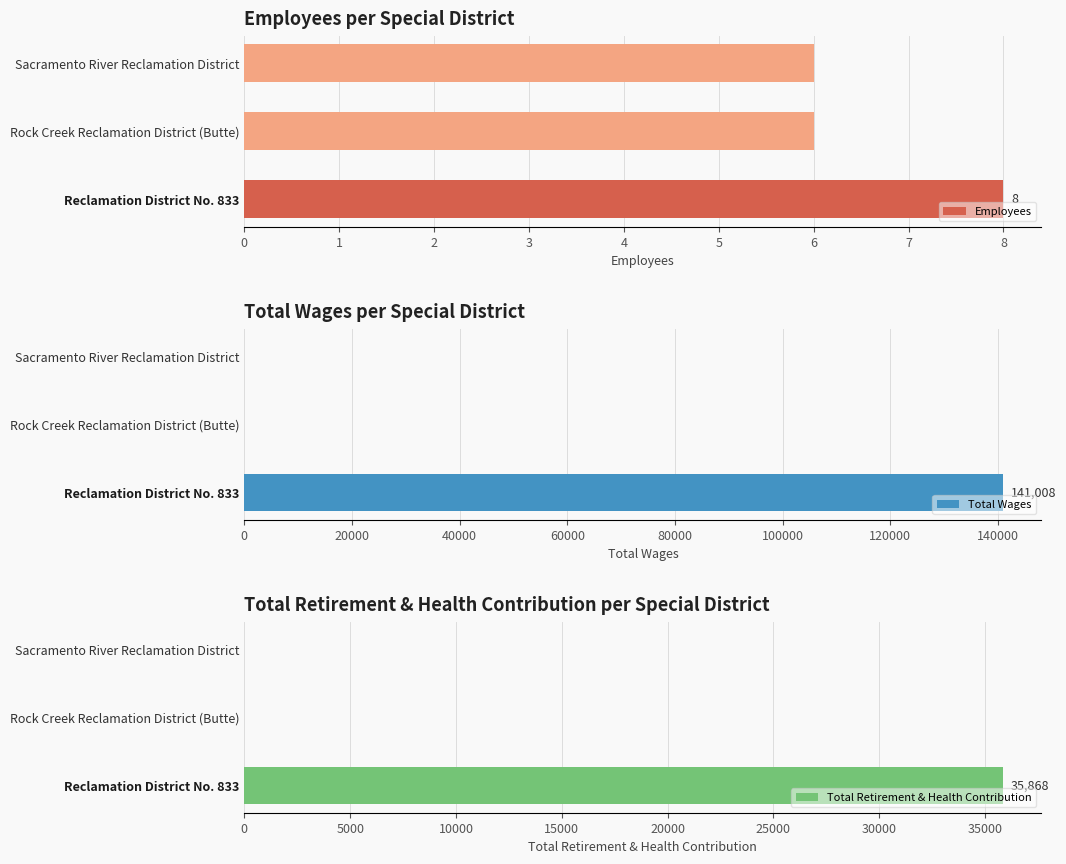

How many series are shown in this chart?

3